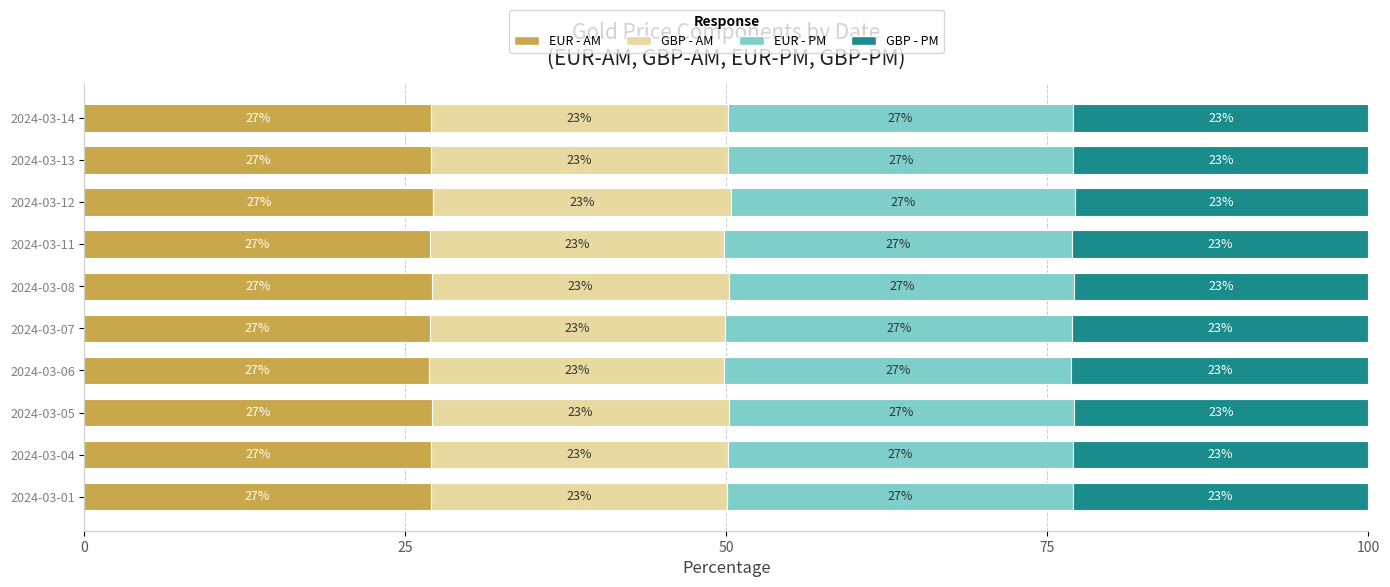

What is the highest value of the EUR - AM series?

27.2